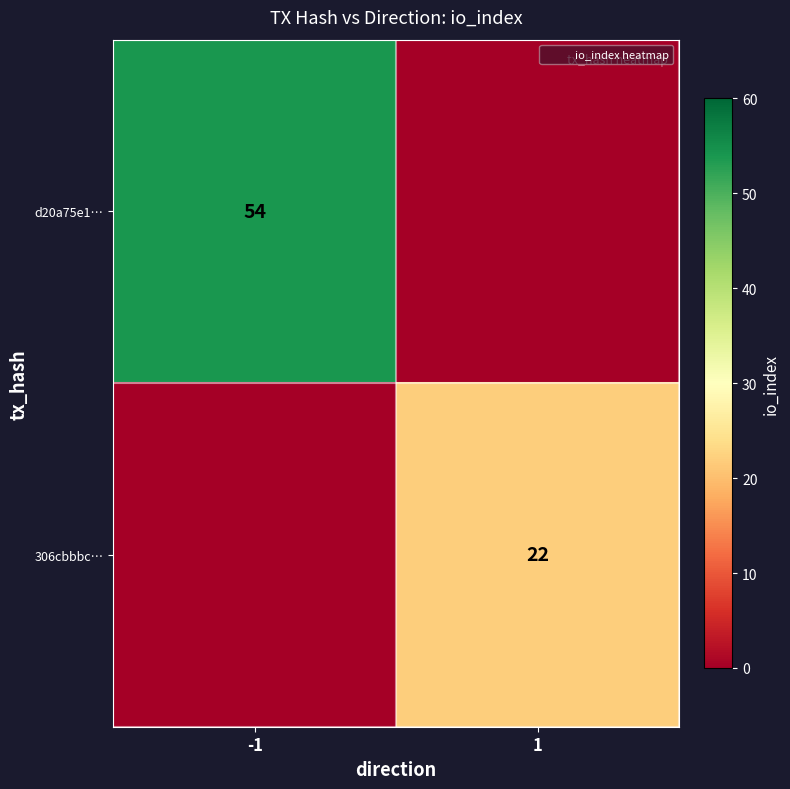

What is the sum of the d20a75e1… values at -1 and 1?

54